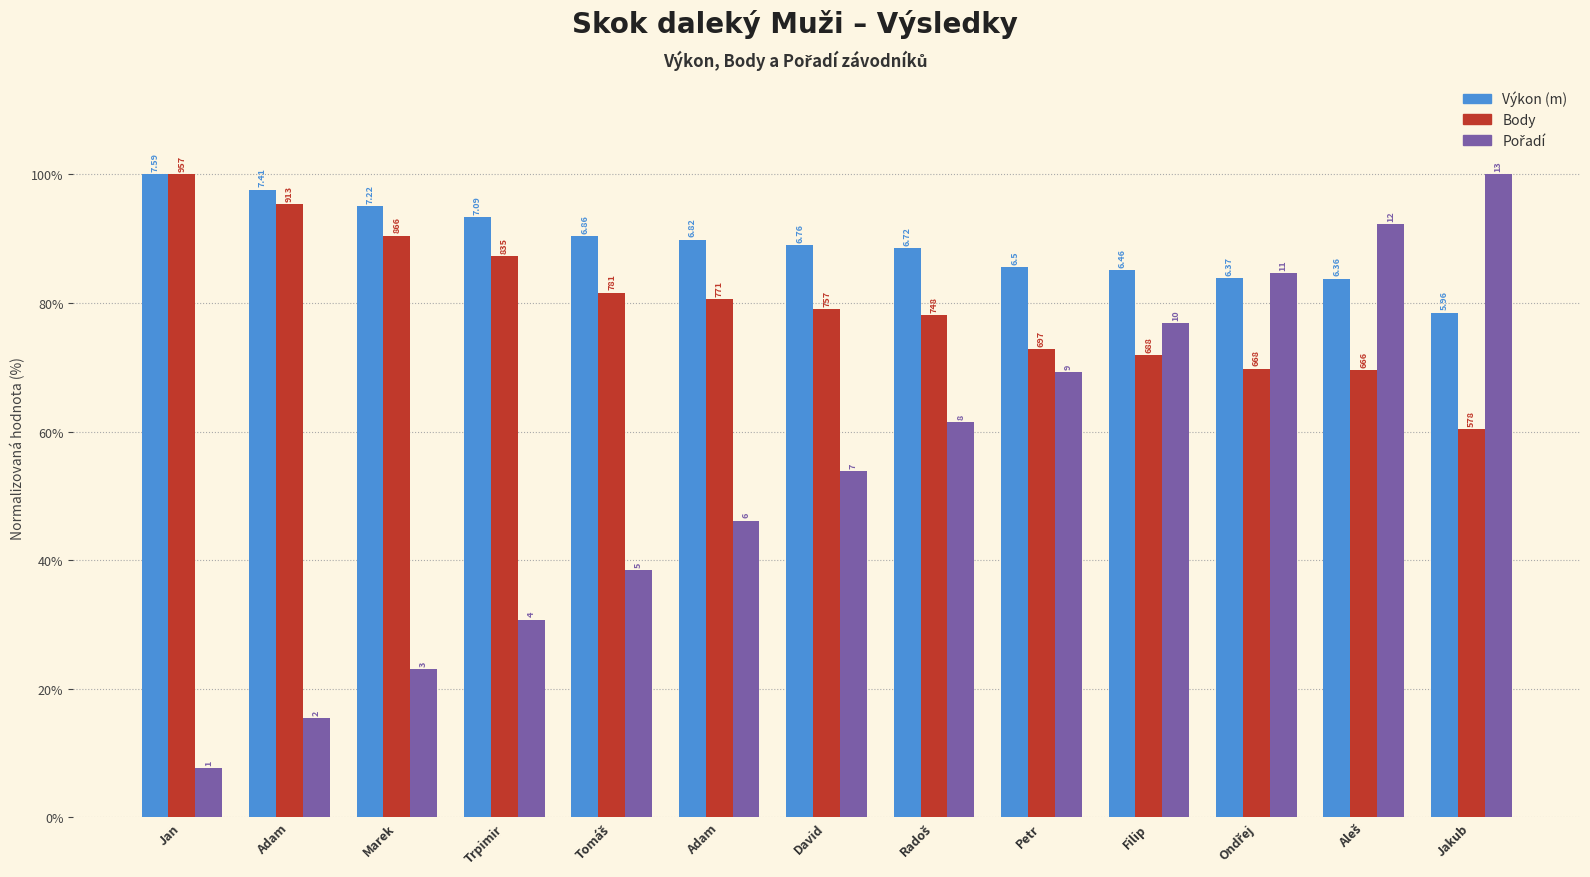

Are the bars horizontal?

No